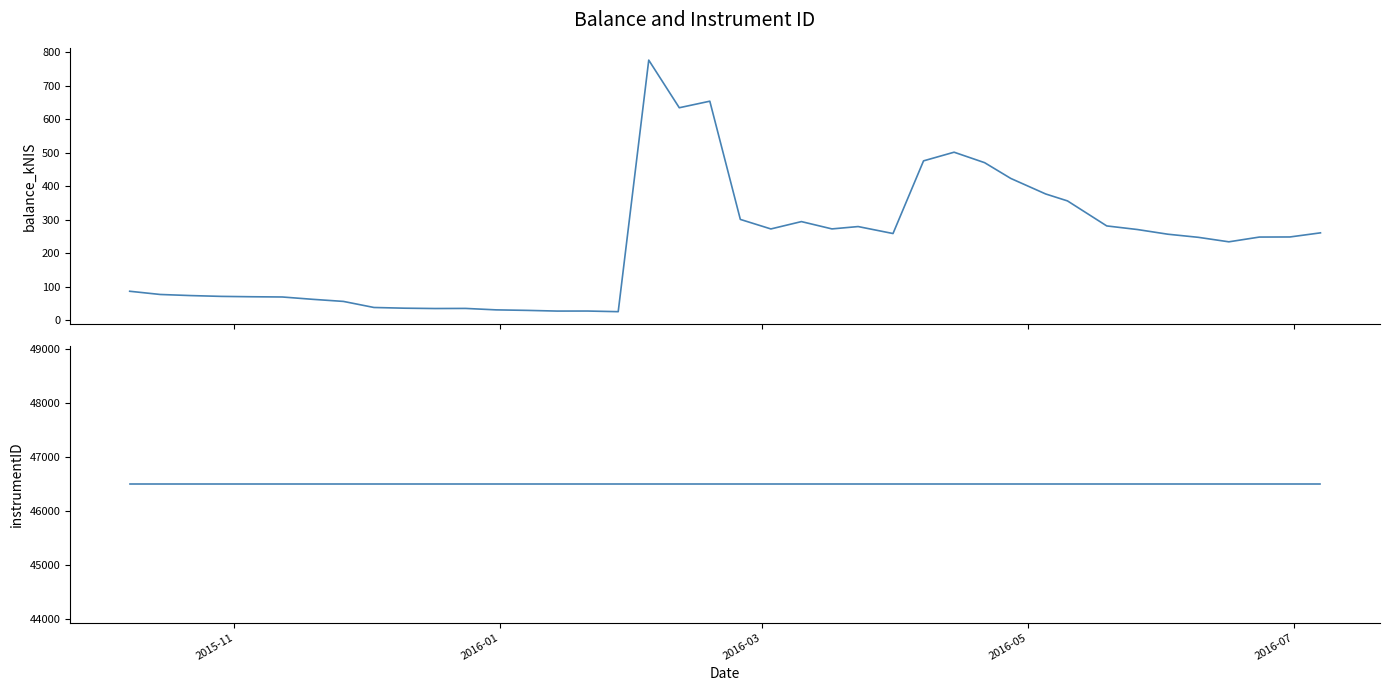

How many lines are shown in the chart?

2